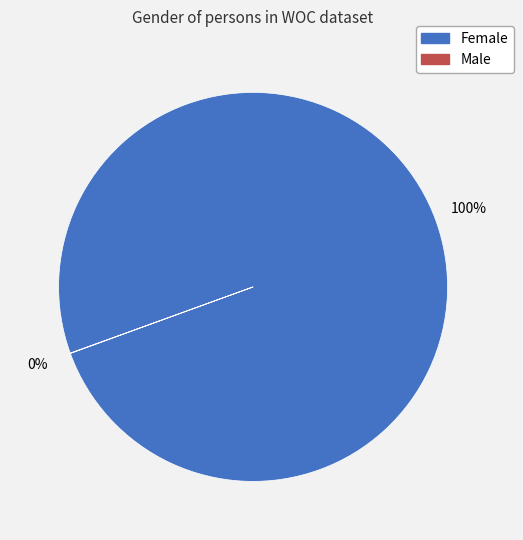

Is there any slice that represents more than half of the pie?

Yes